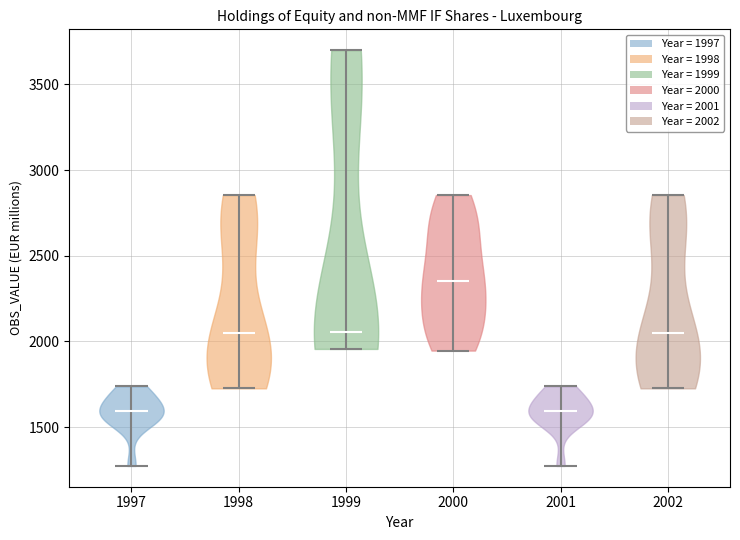

Where does the median line of the violin at x = 2000 sit on the y-axis? The values are not printed on the chart, so give them approximately, as read against the axis.

2350